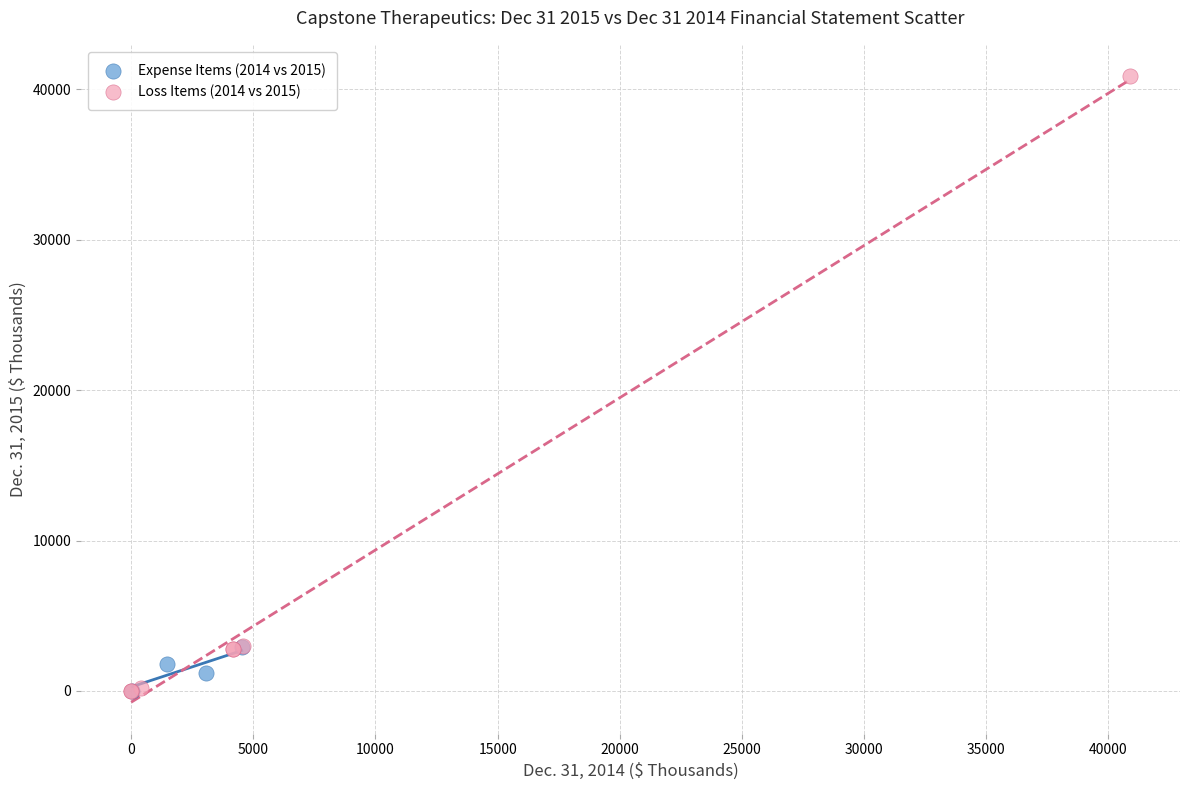

Which series contains the highest Y value?

Loss Items (2014 vs 2015)